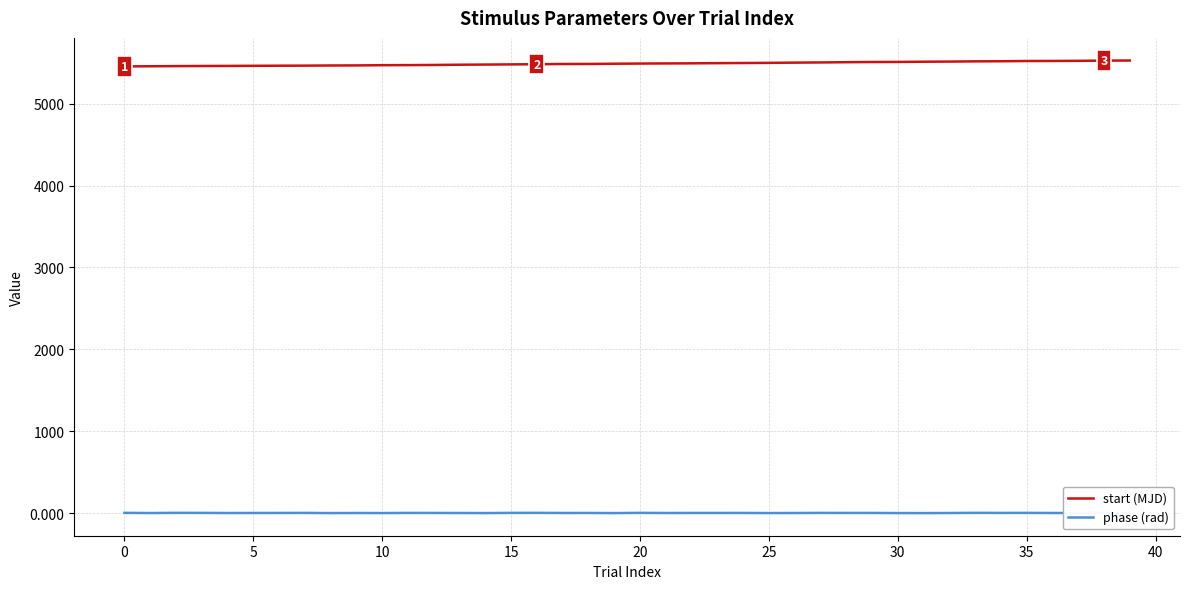

True or false: phase (rad) and start (MJD) cross at least once.

False